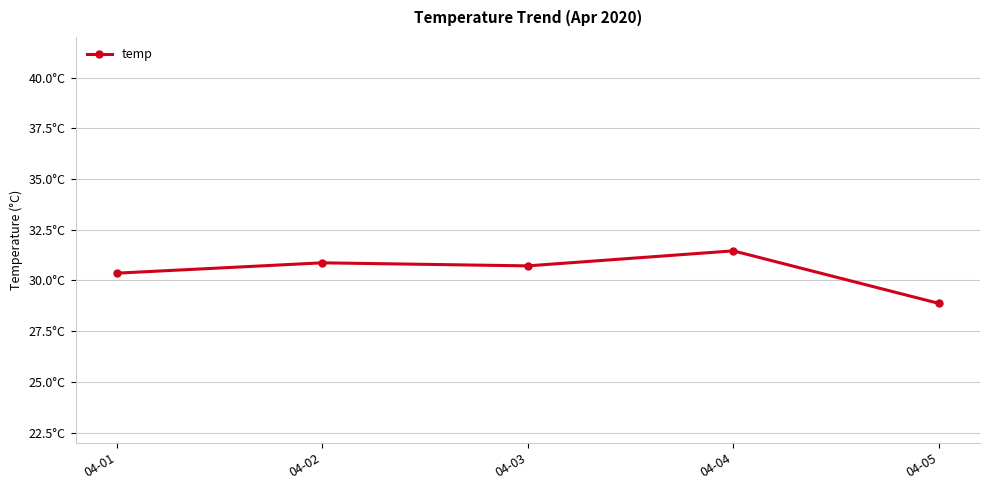

What is the difference between the values at 04-03 and 04-02?

0.2